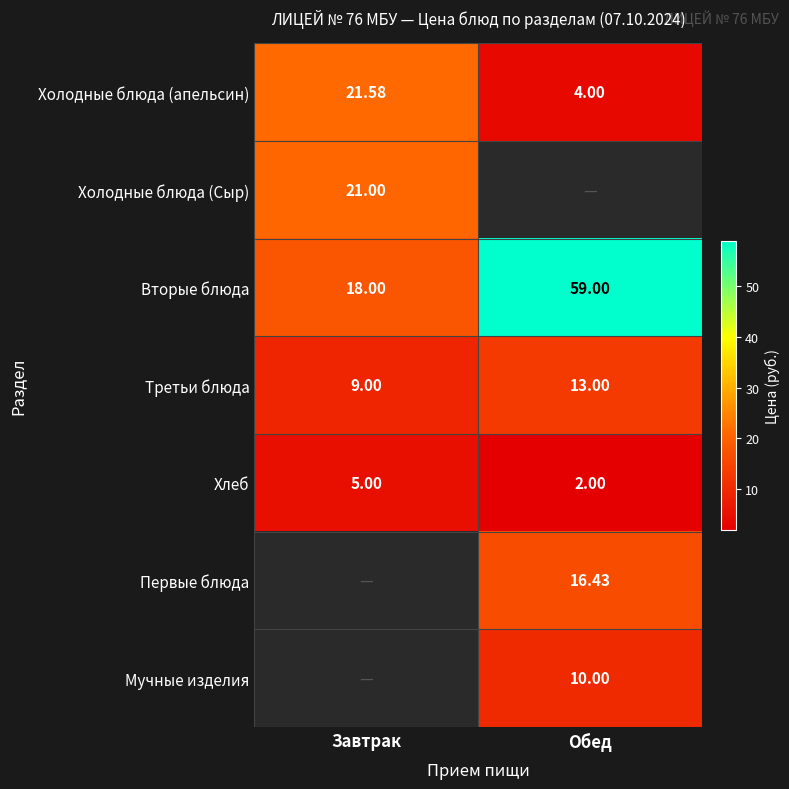

True or false: Холодные блюда (Сыр) has a value of 34.0 at Завтрак.

False